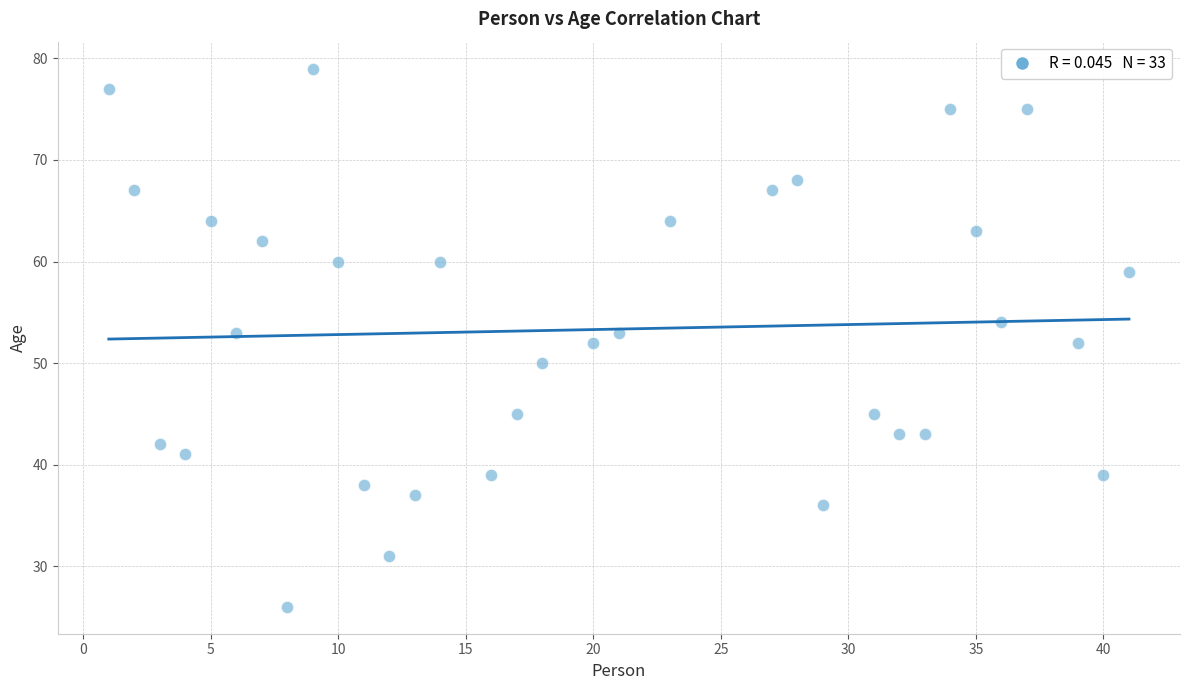

What is the range of X values (max minus min)?

40